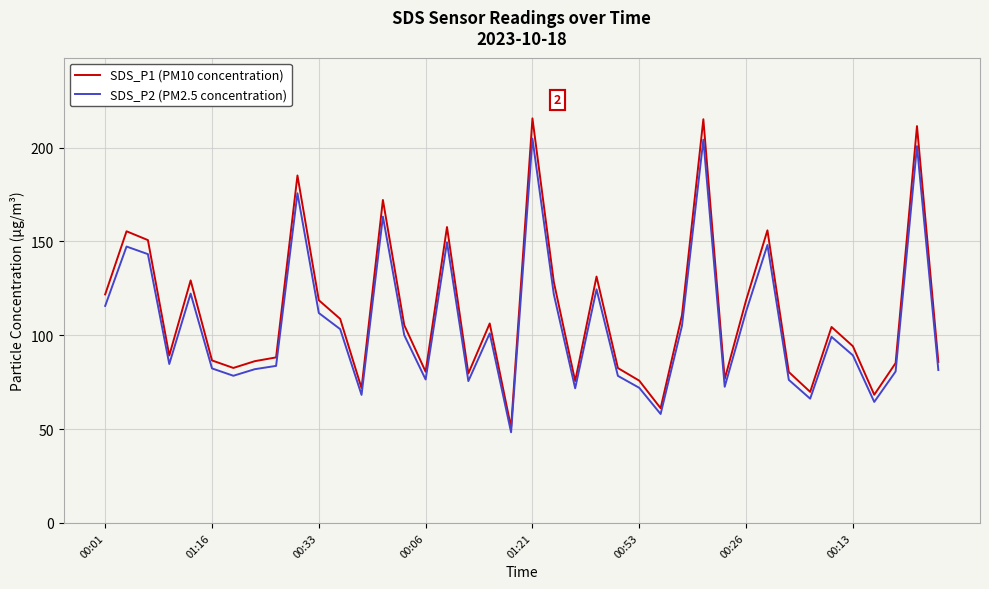

What is the difference between the maximum and minimum values in the SDS_P1 (PM10 concentration) series?

164.7